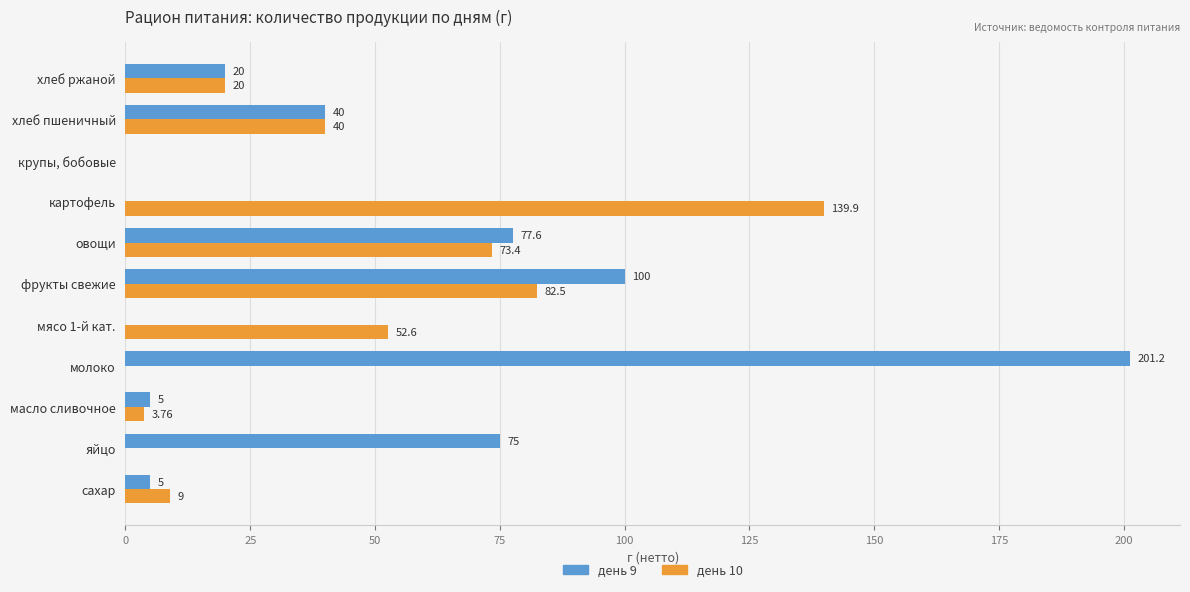

Which series has the largest total across all categories?

день 9